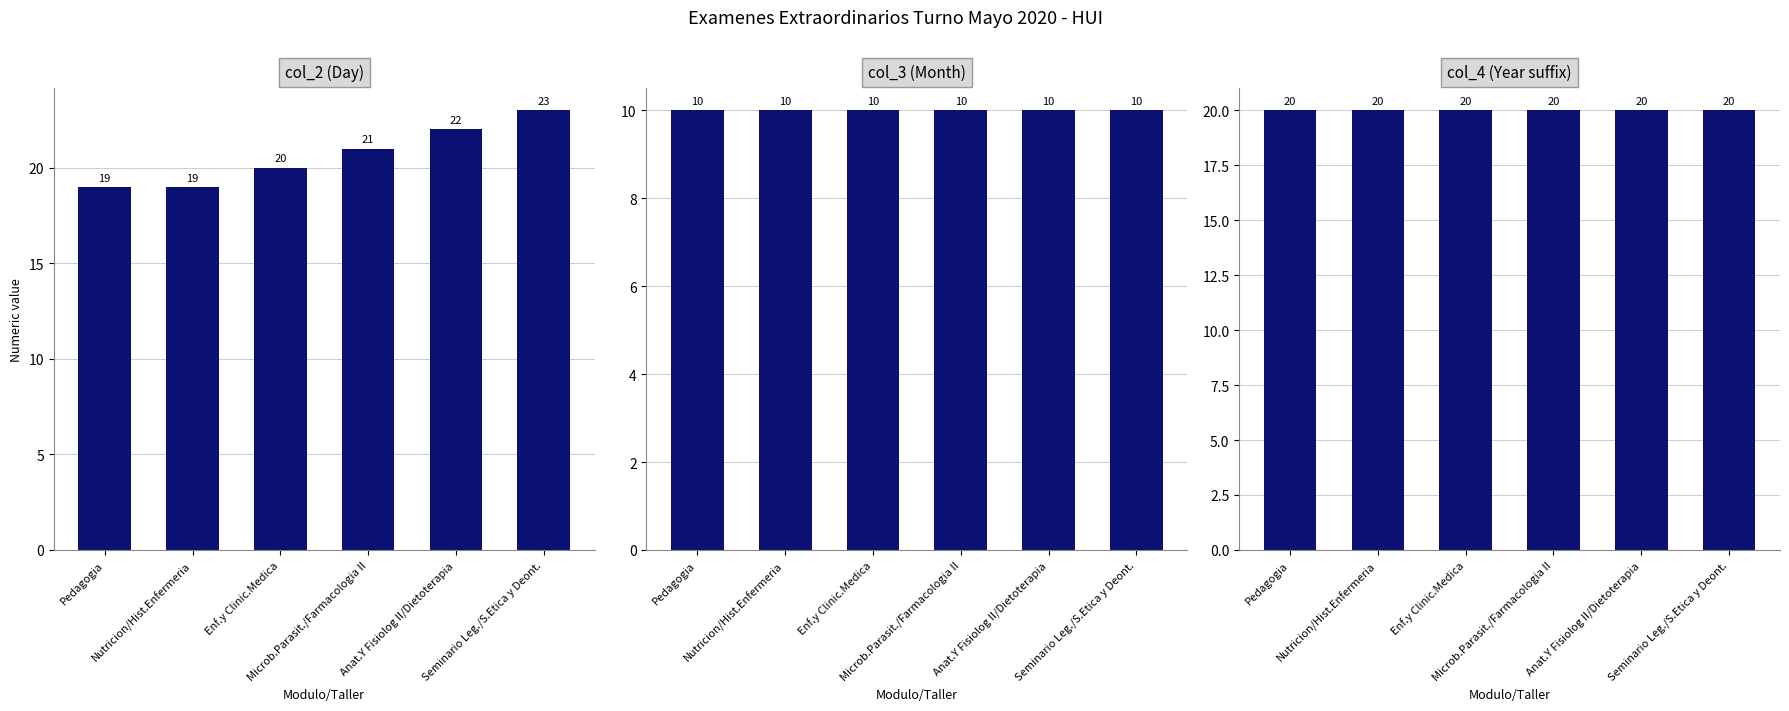

Is the value of col_4 (Year suffix) at Pedagogia greater than the value of col_3 (Month) at Pedagogia?

Yes